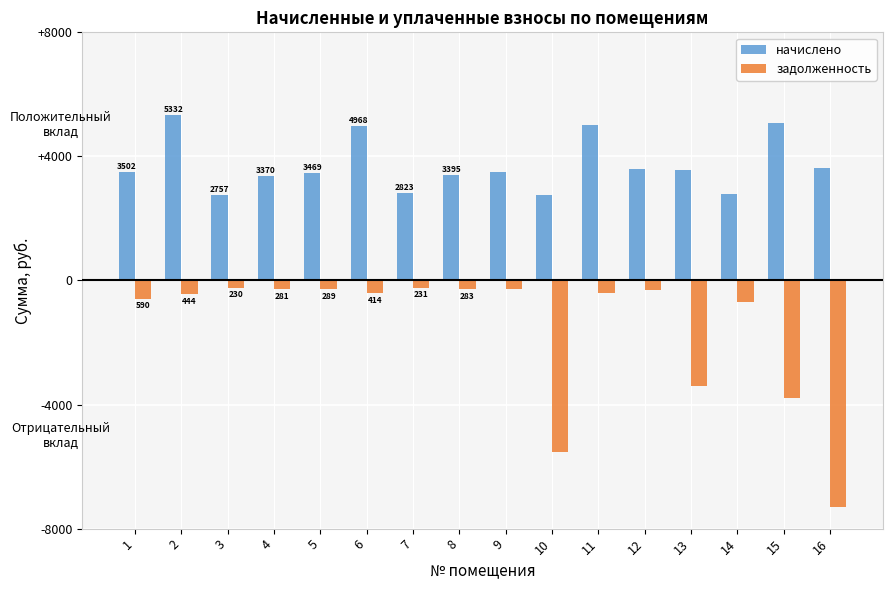

At which category is the sum across all series the highest?

2